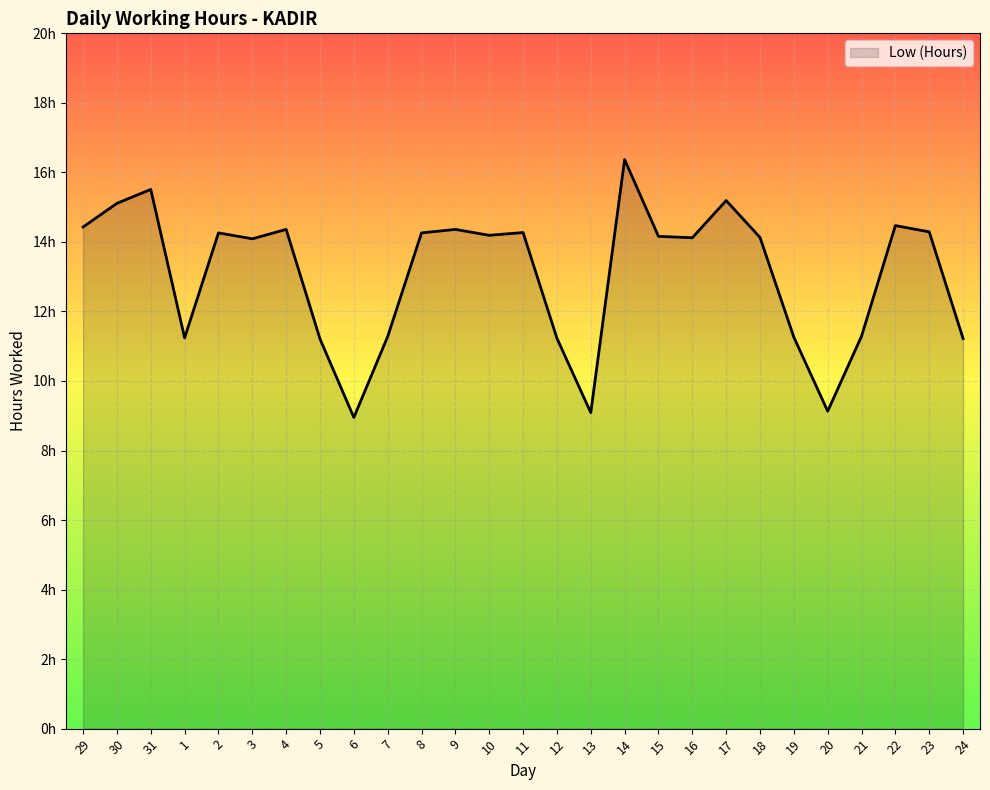

What is the label of the 20th point from the left?

17